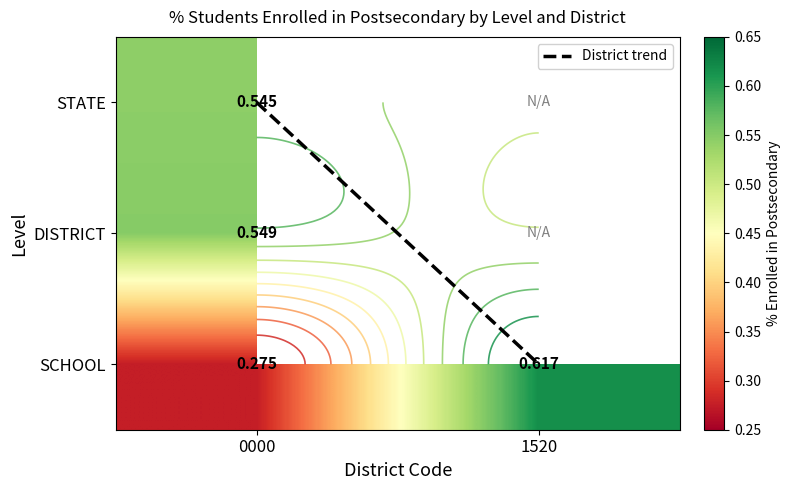

At which label is SCHOOL closest to 0?

0000